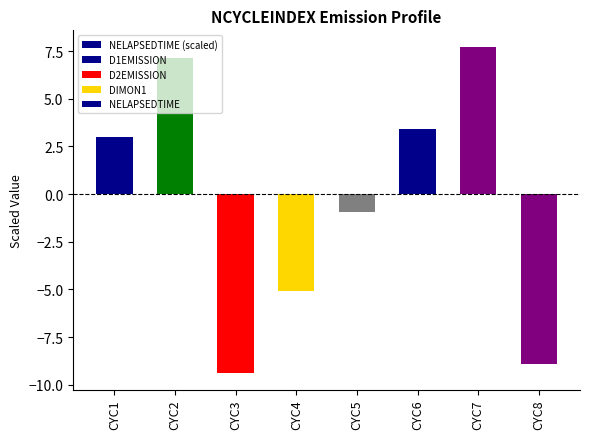

What is the lowest value of the NELAPSEDTIME series?

-9.4